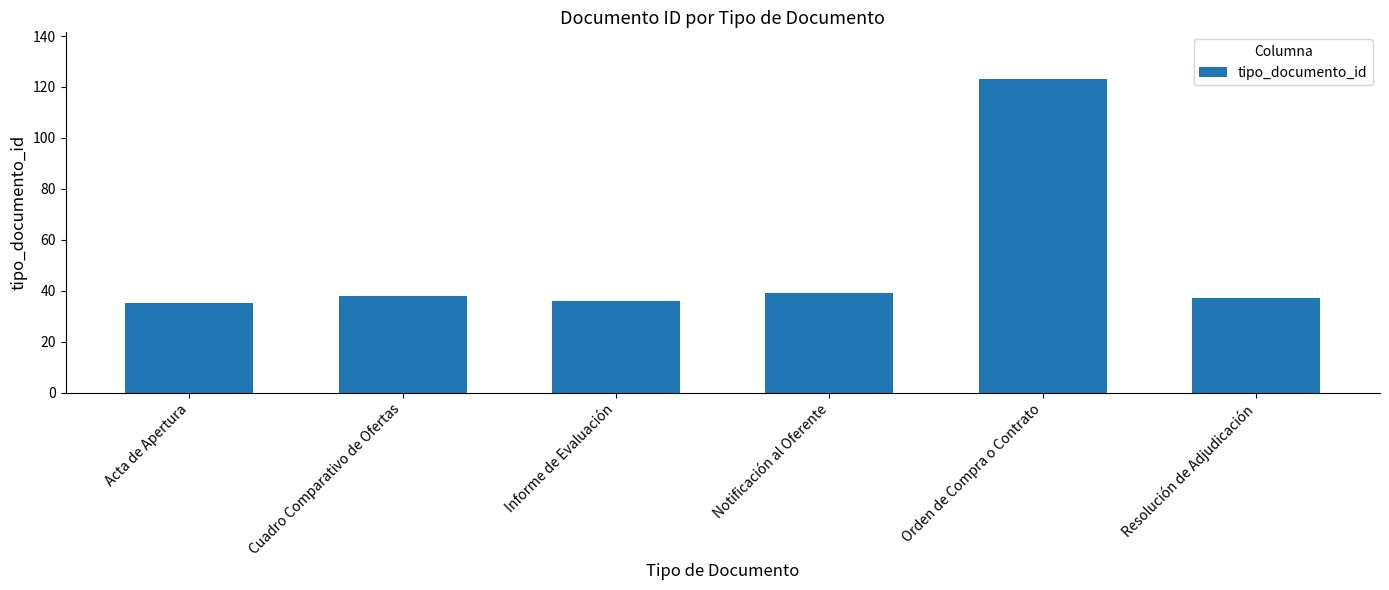

How many data points does each series have?

6